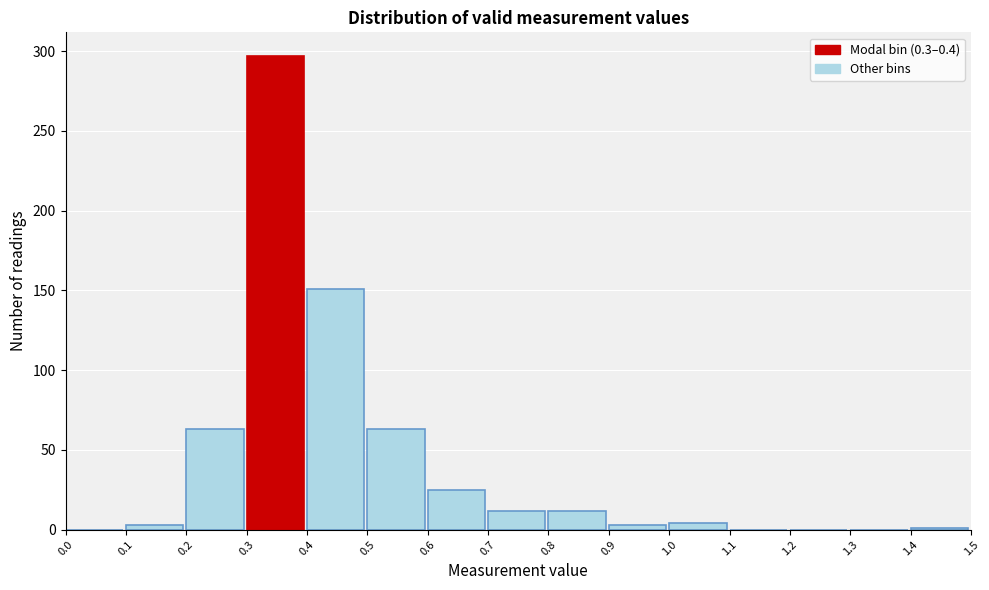

Approximately how many times larger is the value at 0.4 compared to 0.6?

6.0